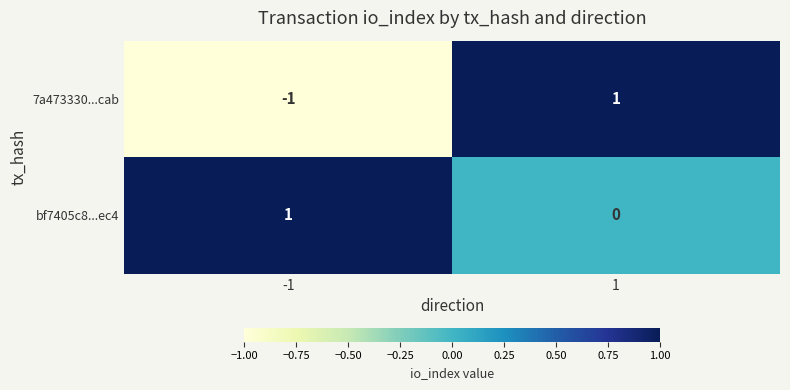

How many distinct data groups are displayed?

2